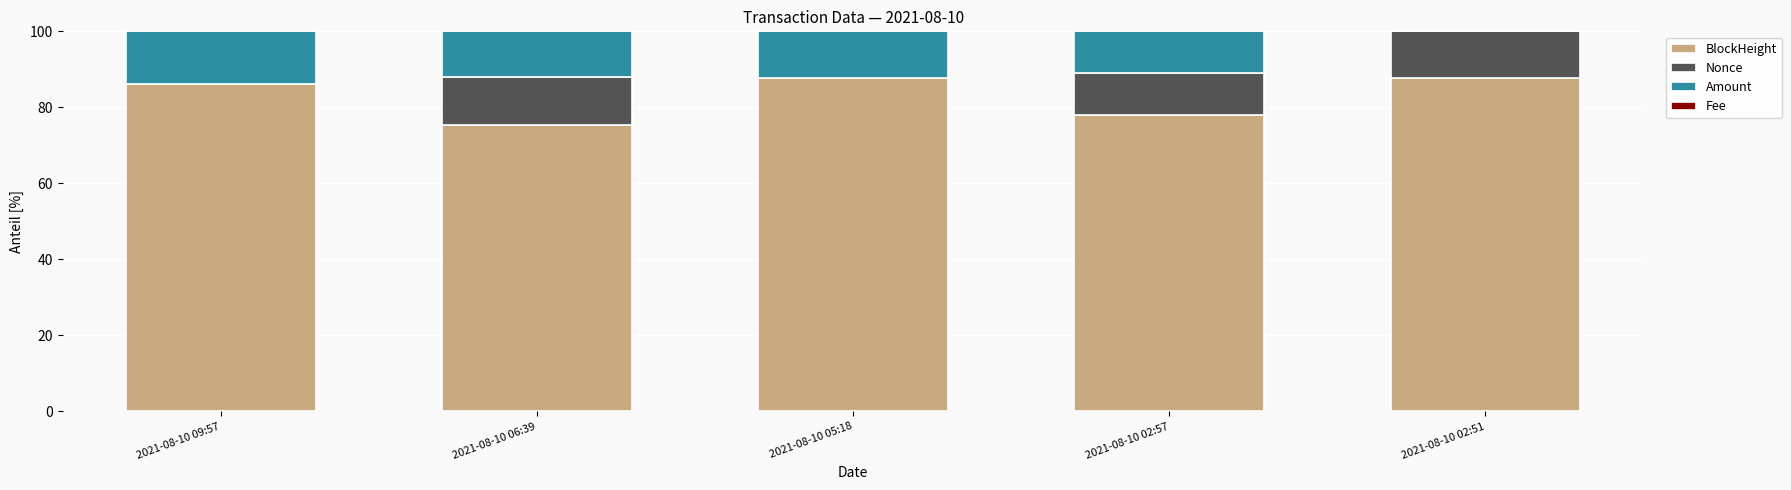

What is the sum of all BlockHeight values?

415.0